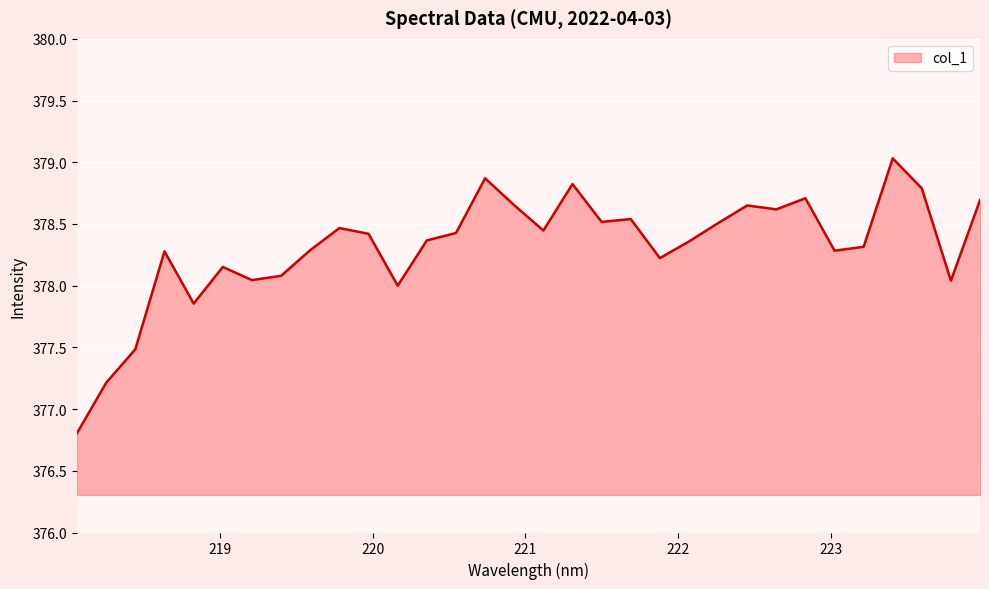

What is the maximum value shown in the chart?

379.0